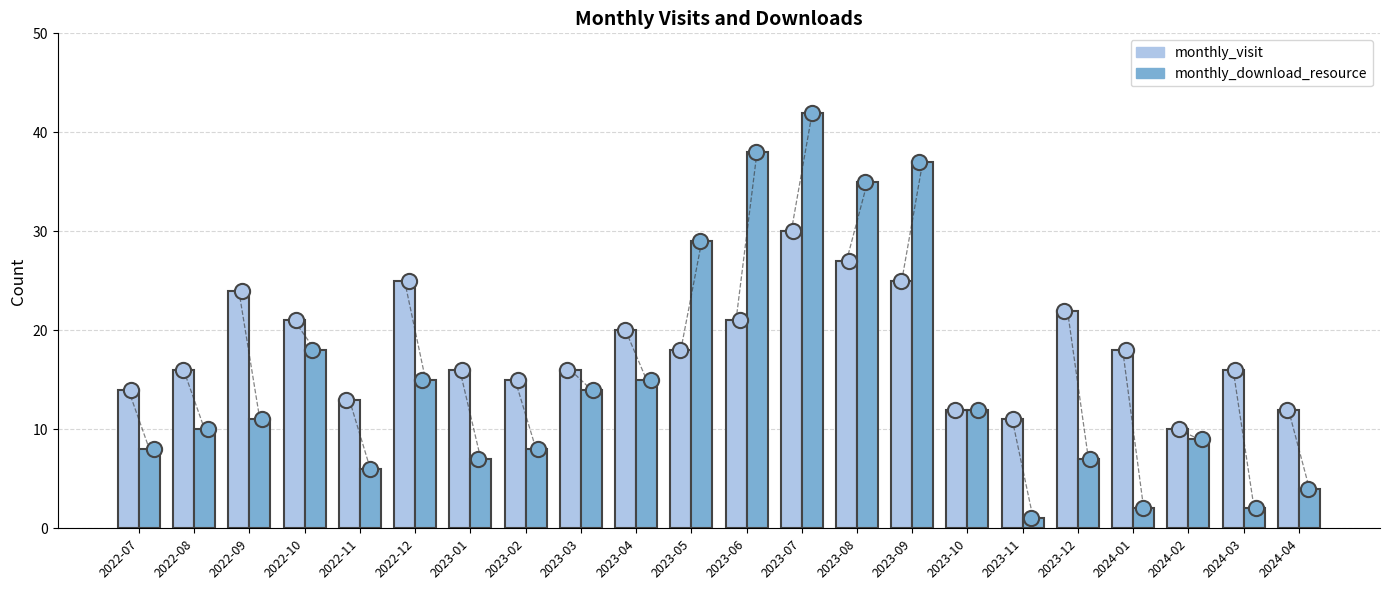

Is the value of monthly_download_resource at 2023-01 greater than the value of monthly_visit at 2024-01?

No